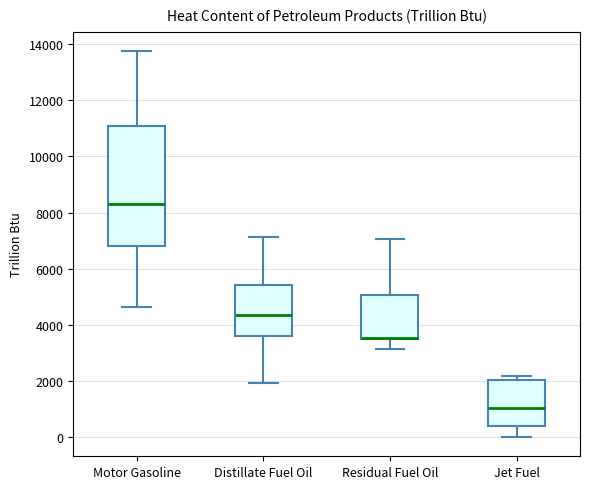

Where is the upper edge of the box for Residual Fuel Oil on the y-axis? The values are not printed on the chart, so give them approximately, as read against the axis.

5000